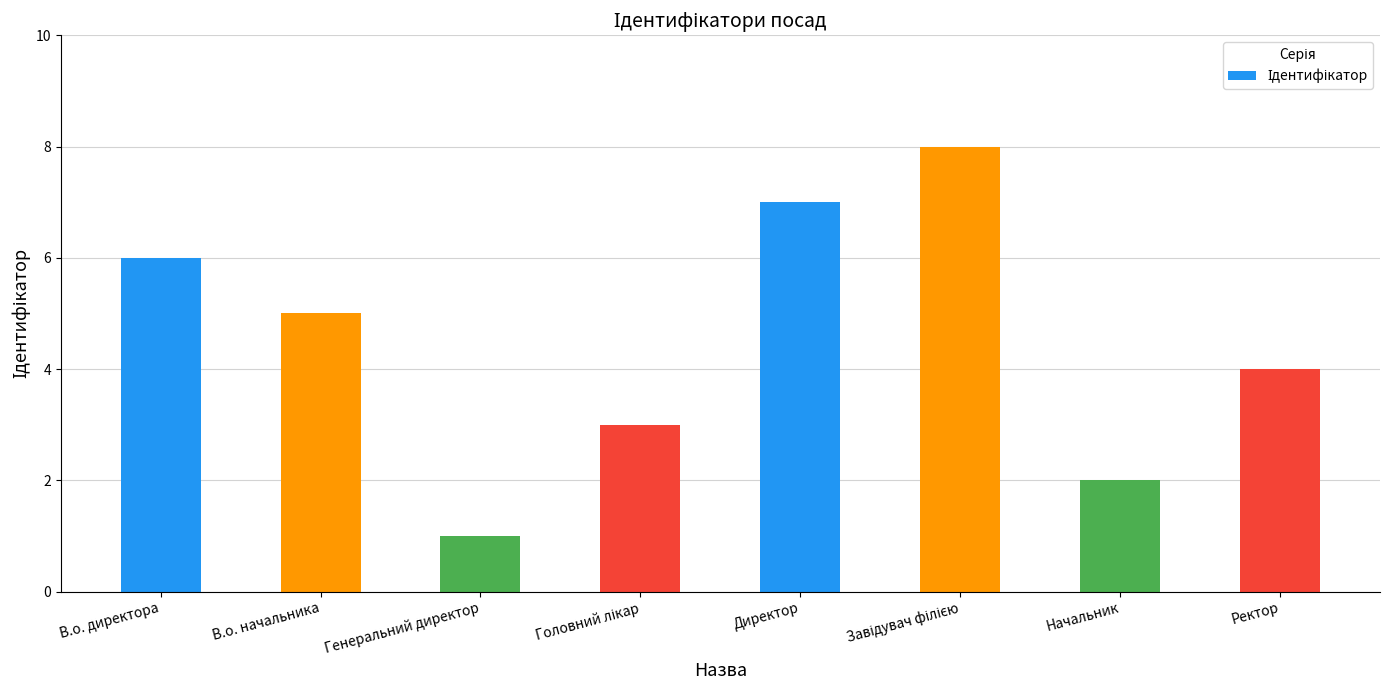

What is the approximate value at В.о. директора?

6